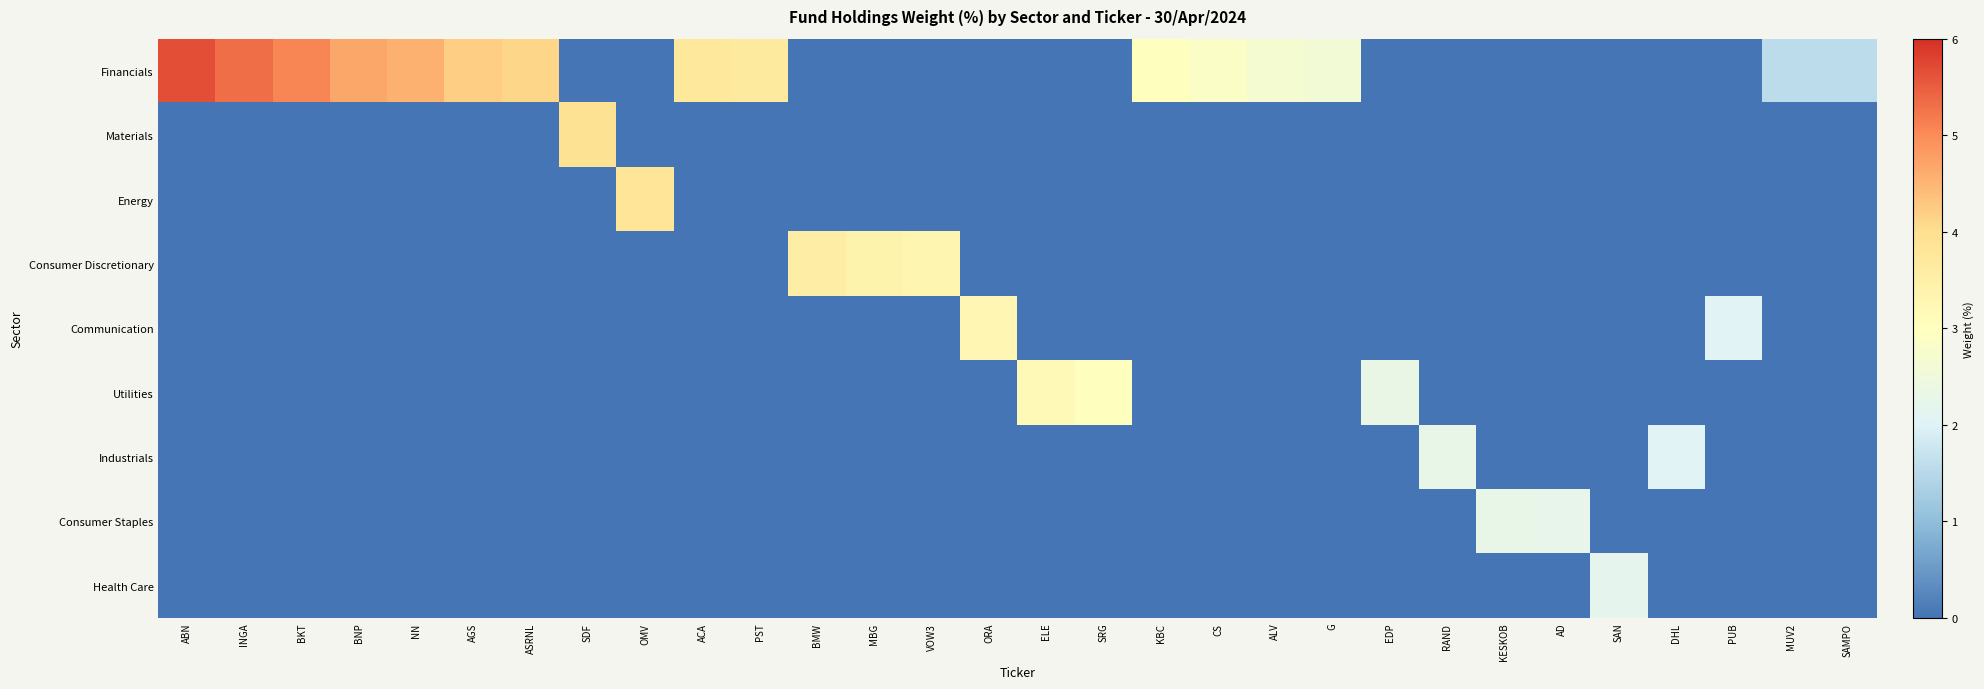

What is the spread (max minus min) of values at MBG?

3.4